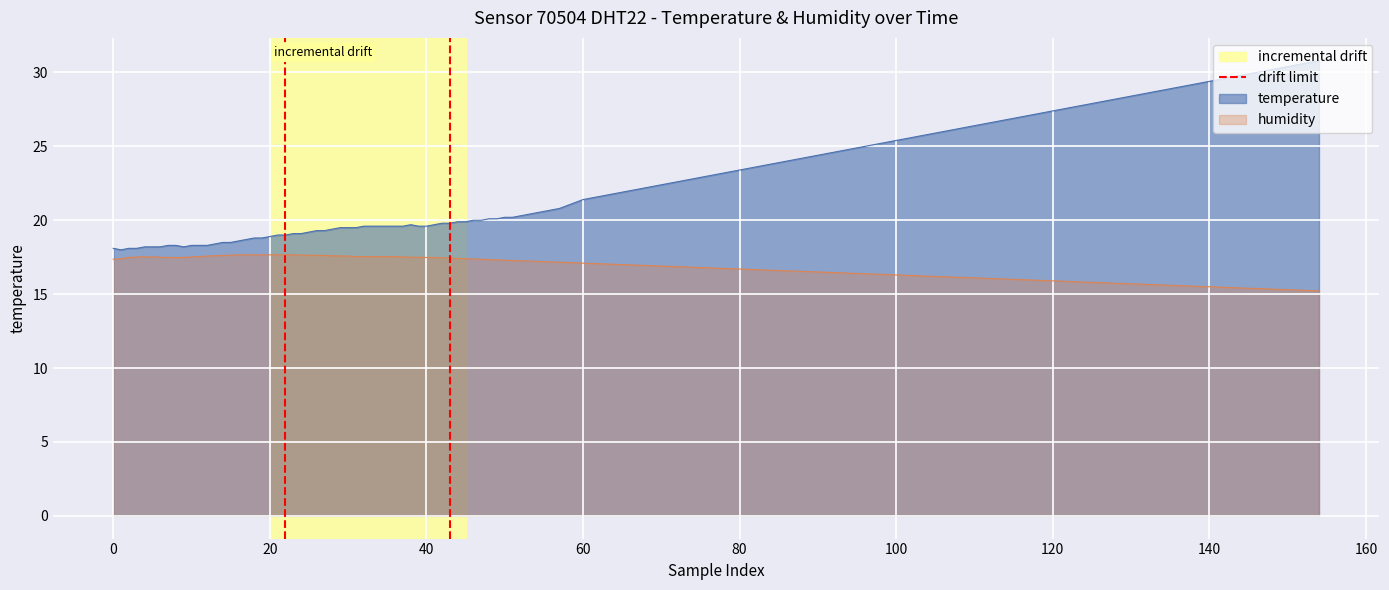

What is the lowest value of the humidity series?

15.2